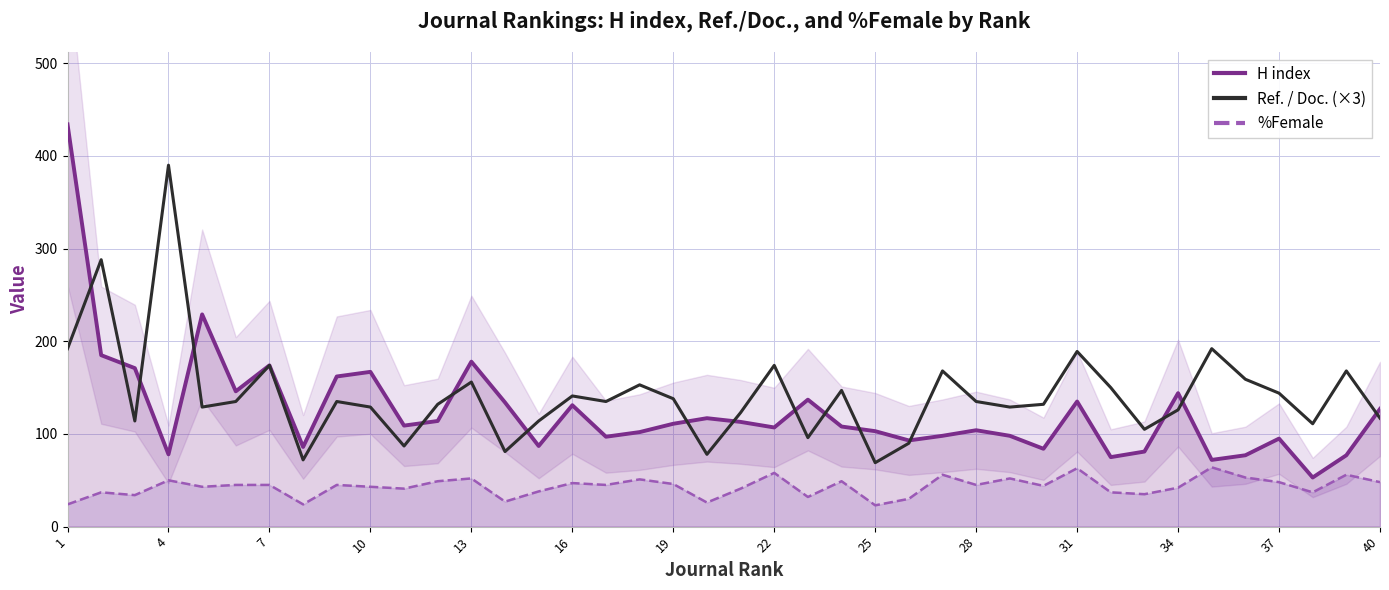

The value of Ref. / Doc. (×3) at 31 is 189. True or false?

True